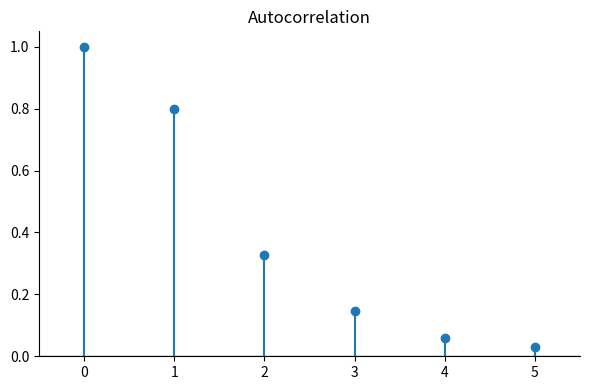

How many lines are shown in the chart?

1